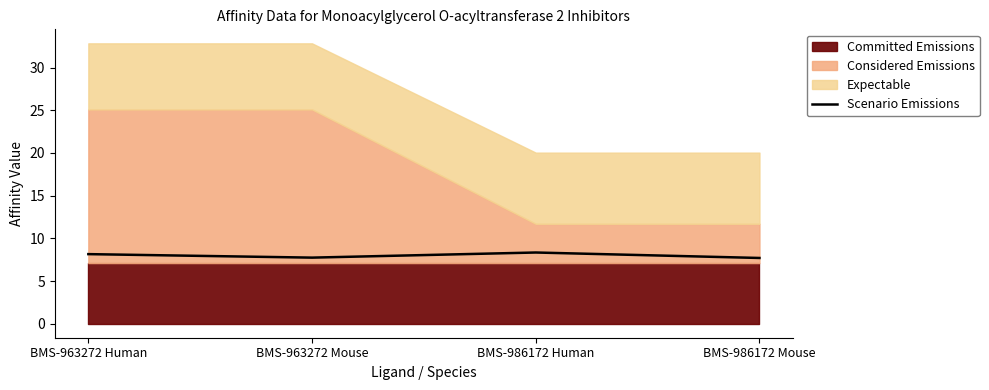

What is the ratio of the value at BMS-986172 Human to the value at BMS-963272 Mouse?

1.1